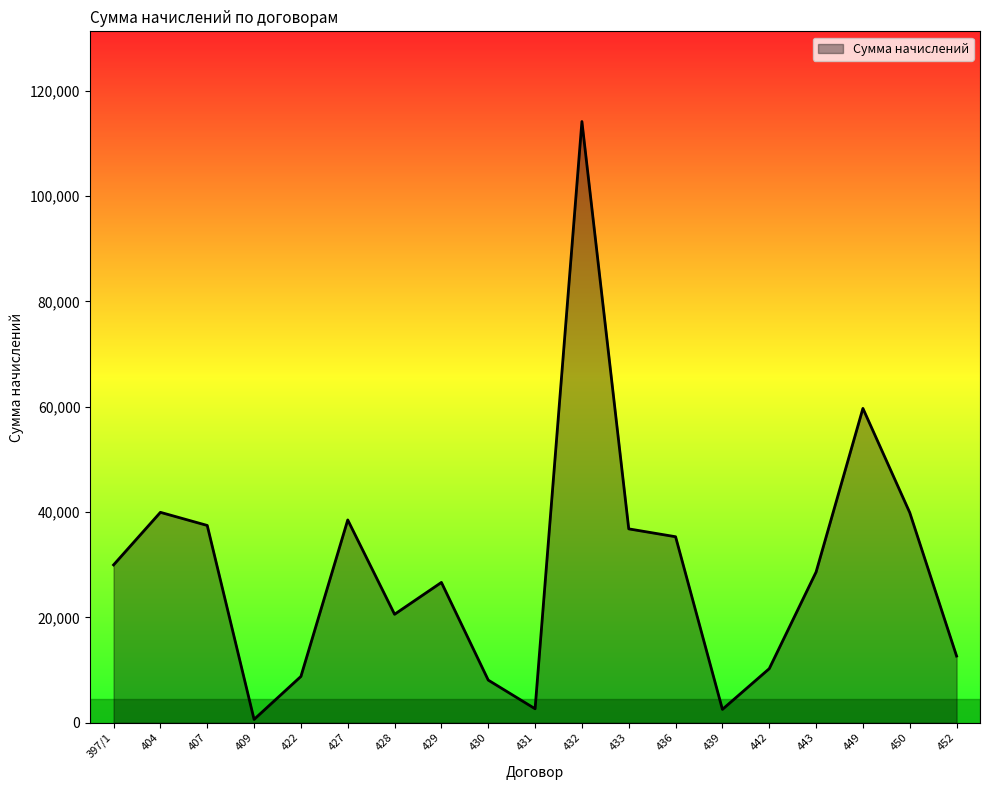

At which category does the data reach its first local peak?

404